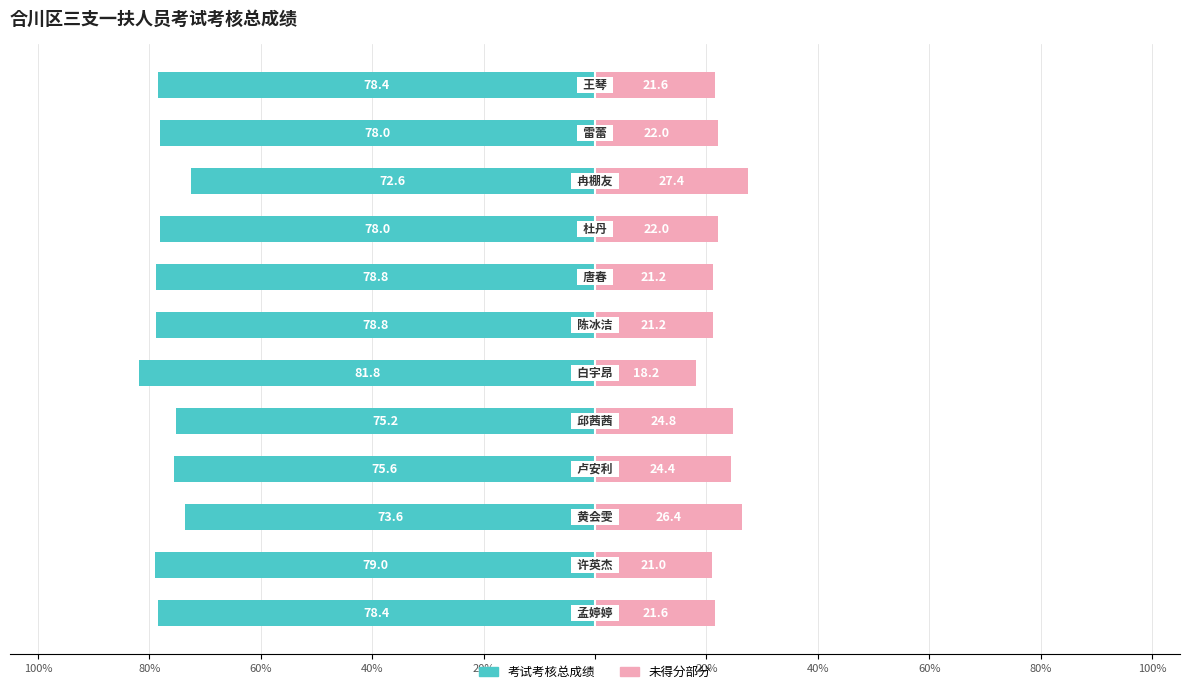

Reading left to right, what are all the values shown in this chart?

考试考核总成绩: -78.4	-79.0	-73.6	-75.6	-75.2	-81.8	-78.8	-78.8	-78.0	-72.6	-78.0	-78.4
未得分部分: 21.6	21.0	26.4	24.4	24.8	18.2	21.2	21.2	22.0	27.4	22.0	21.6